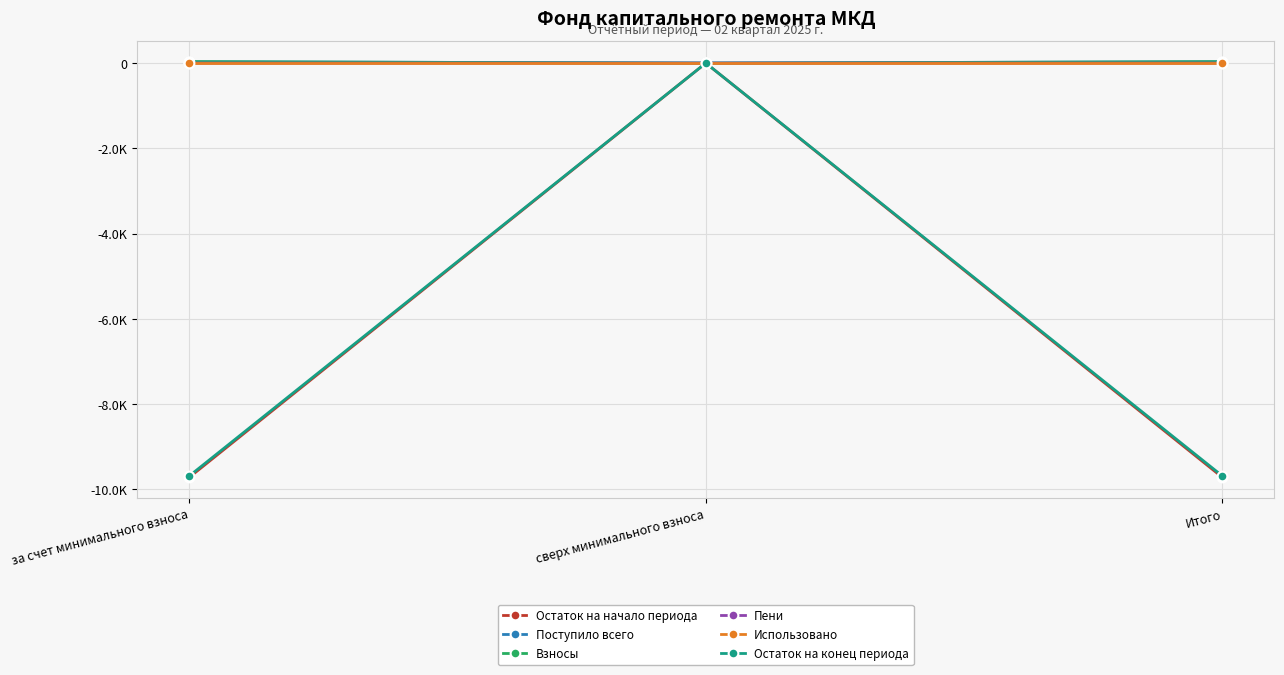

Which series has the widest spread of values?

Остаток на начало периода